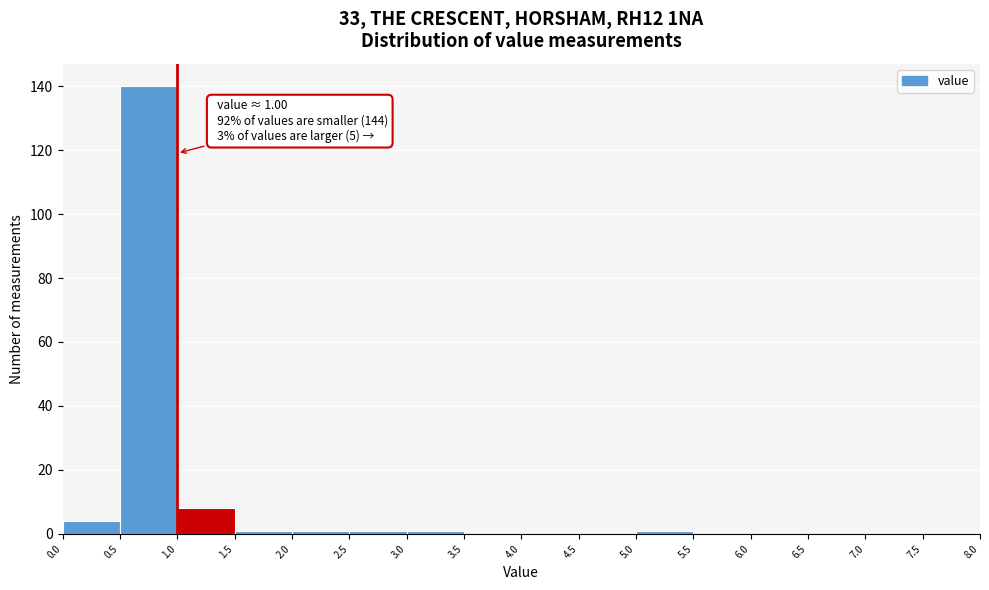

Which range on the x-axis has the tallest bar?

0.5 to 1.0